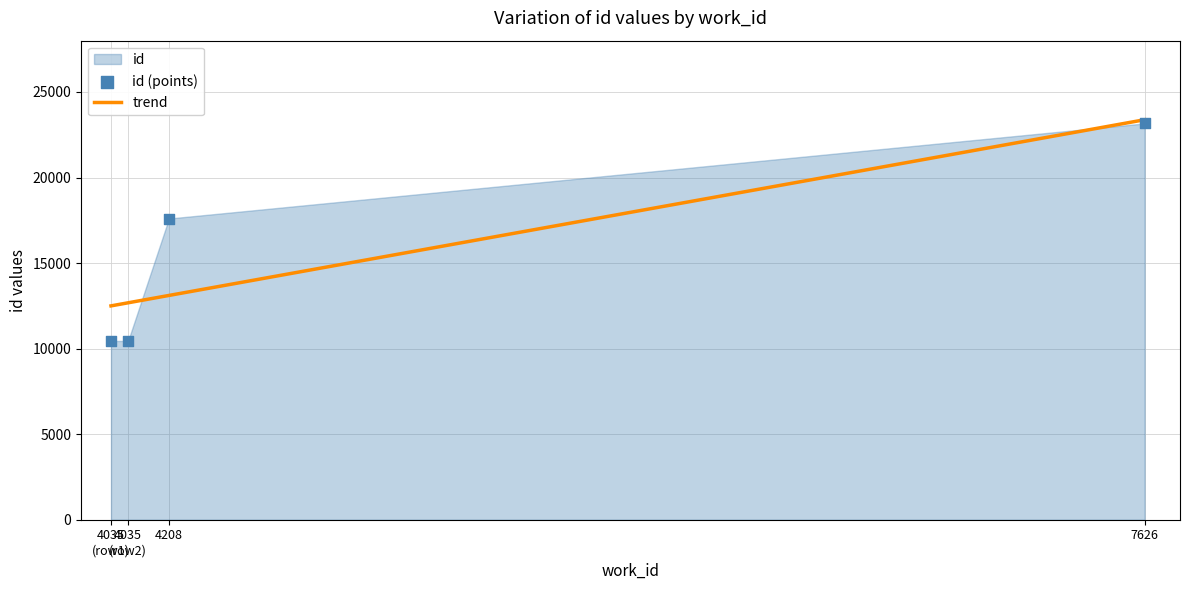

Which has a higher value, 4035 or 4208?

4208